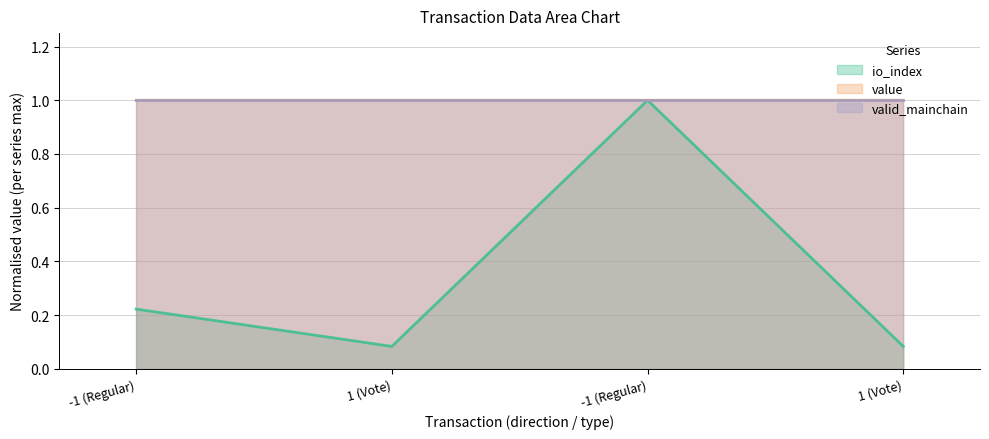

What is the difference between the io_index values at 1 (Vote) and -1 (Regular)?

0.9